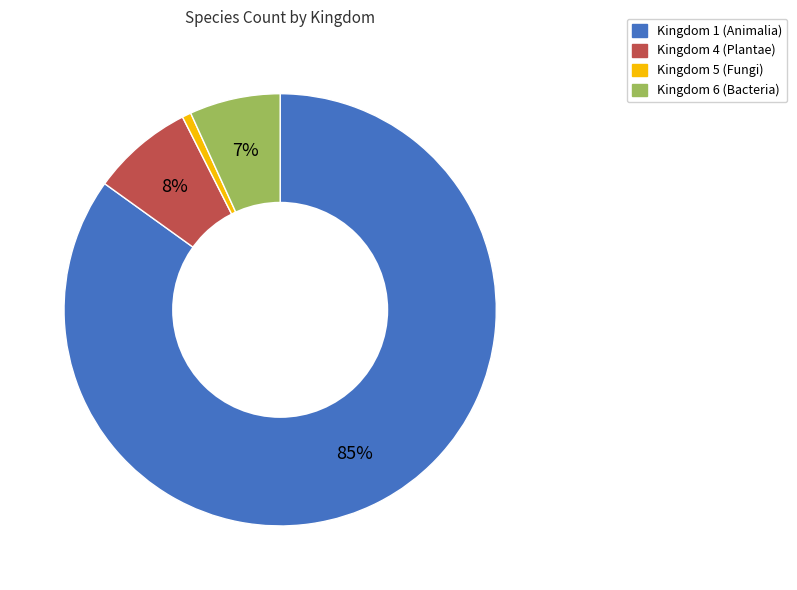

Does any single category account for the majority?

Yes